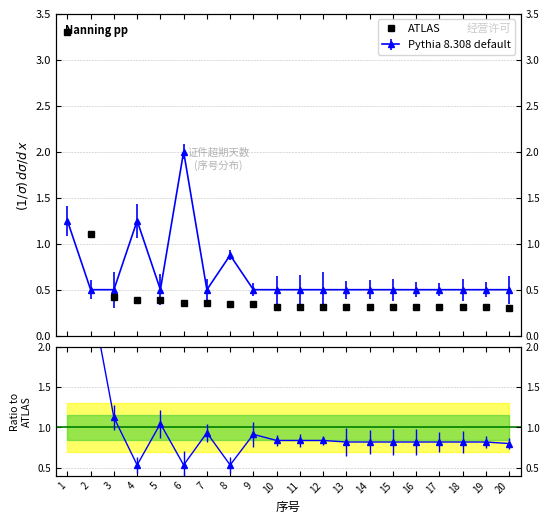

What is the smallest value displayed?

0.3